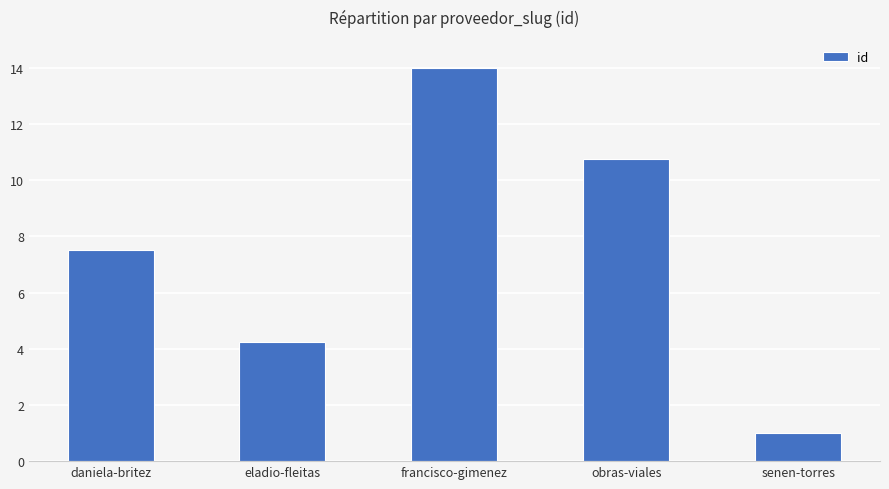

What position from the right is daniela-britez?

5